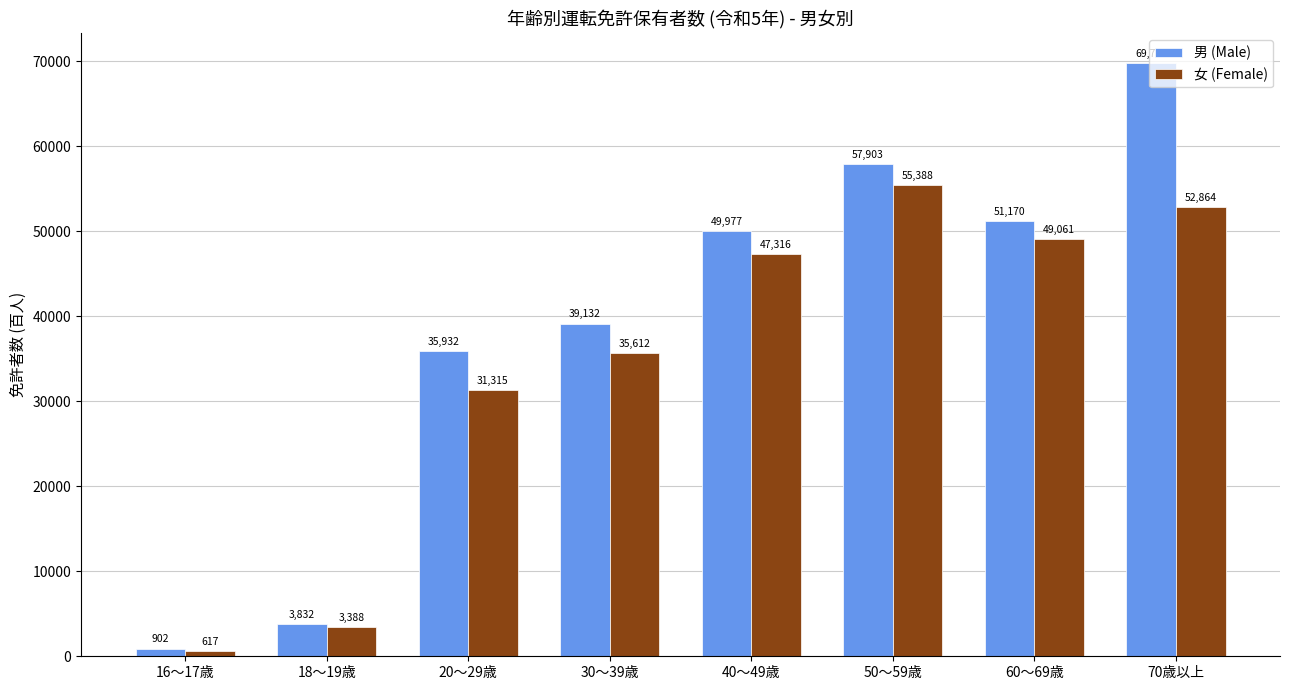

What position from the right is 70歳以上?

1